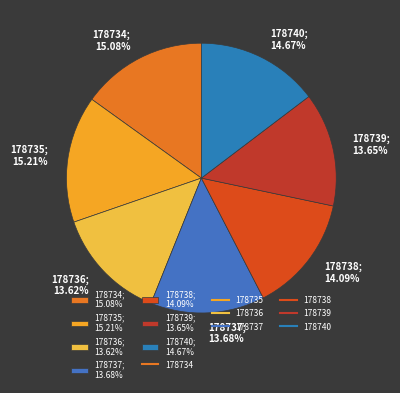

What percentage is the 178740 slice, to the nearest percent?

15%